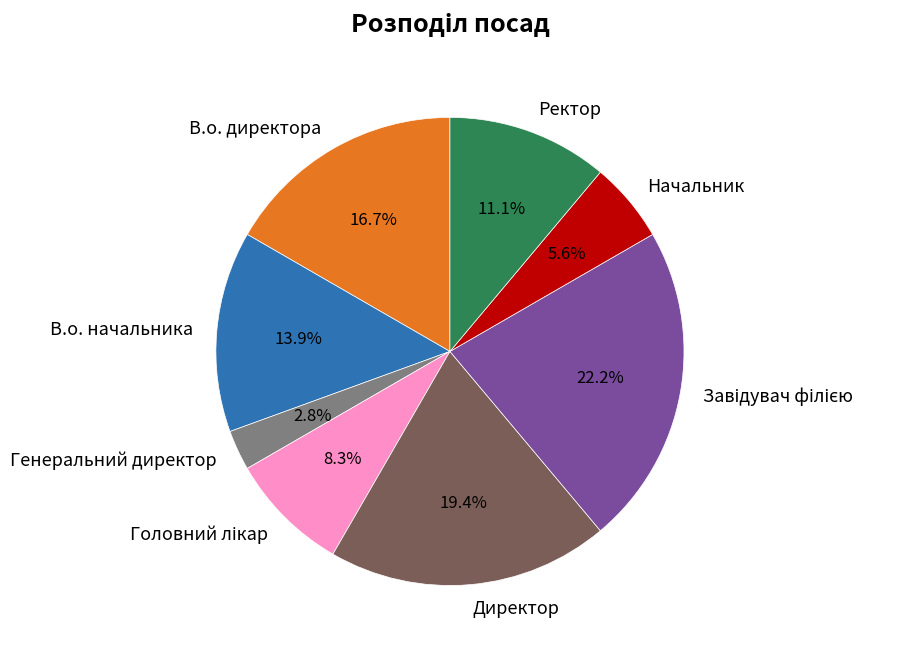

What portion of the pie excludes Ректор?

88.9%